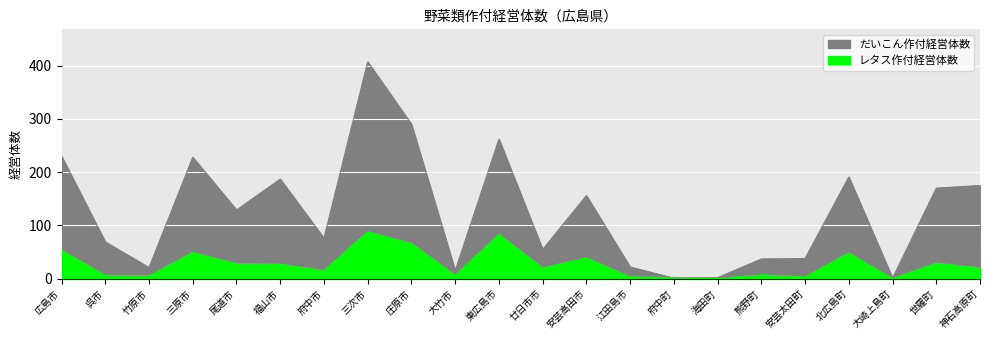

At how many categories does at least one series exceed 205?

5